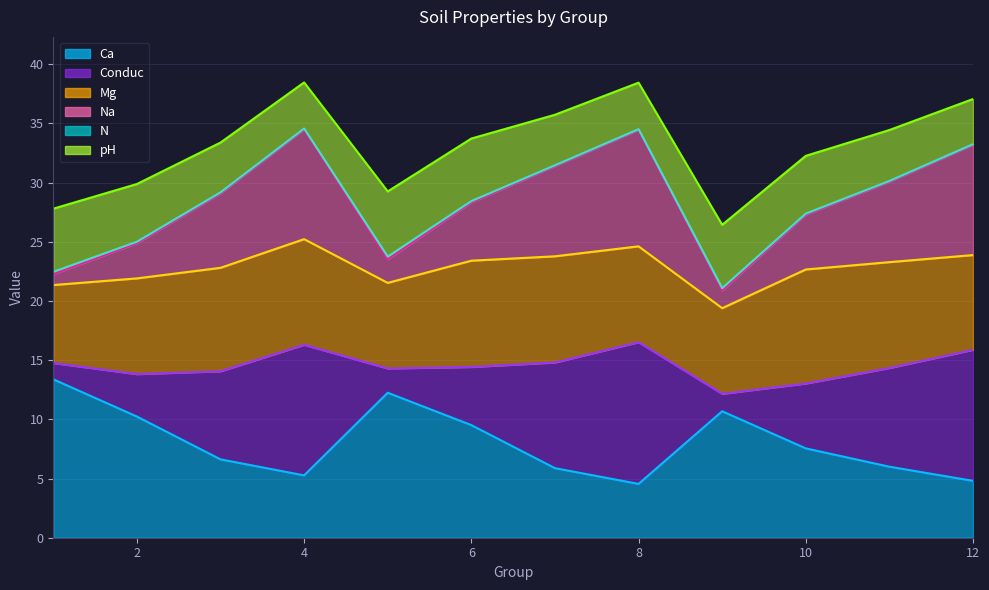

Which label corresponds to the largest value in the chart?

4